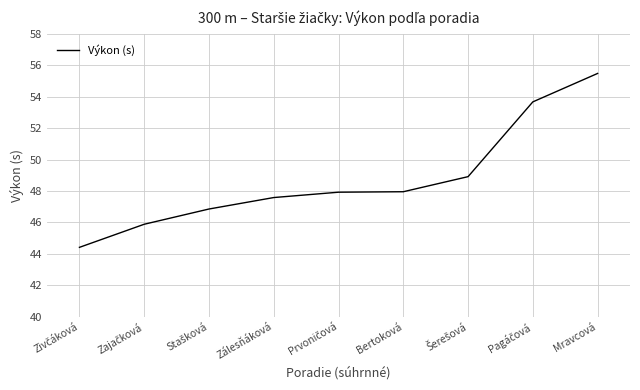

Read the value at Mravcová.

55.5